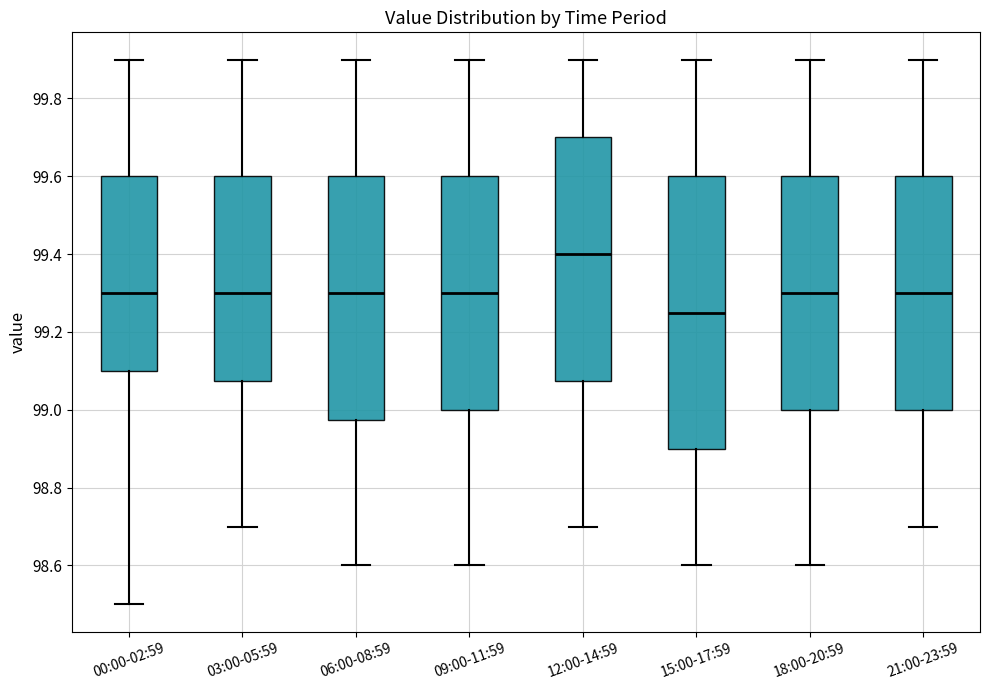

Reading left to right, transcribe this box plot: for each box, give where its median line is, the range the box spans, and where its two whiskers end, as read against the y-axis. The values are not printed on the chart, so give them approximately, as read against the axis.

00:00-02:59: median 99.30, box 99.10 to 99.60, whiskers 98.50 to 99.90
03:00-05:59: median 99.30, box 99.08 to 99.60, whiskers 98.70 to 99.90
06:00-08:59: median 99.30, box 98.98 to 99.60, whiskers 98.60 to 99.90
09:00-11:59: median 99.30, box 99.00 to 99.60, whiskers 98.60 to 99.90
12:00-14:59: median 99.40, box 99.08 to 99.70, whiskers 98.70 to 99.90
15:00-17:59: median 99.26, box 98.90 to 99.60, whiskers 98.60 to 99.90
18:00-20:59: median 99.30, box 99.00 to 99.60, whiskers 98.60 to 99.90
21:00-23:59: median 99.30, box 99.00 to 99.60, whiskers 98.70 to 99.90